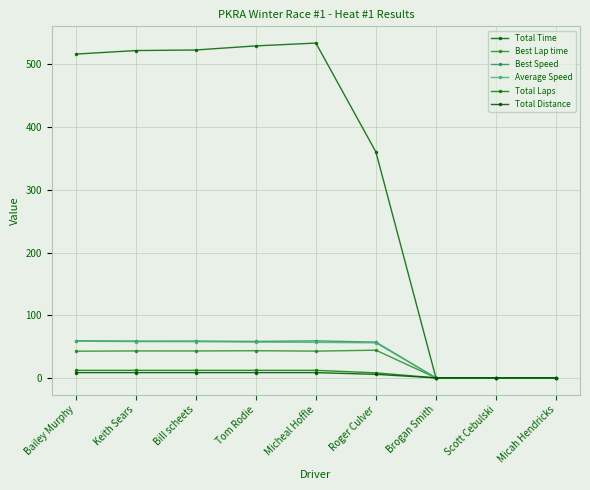

Between Bailey Murphy and Brogan Smith, which is larger?

Bailey Murphy